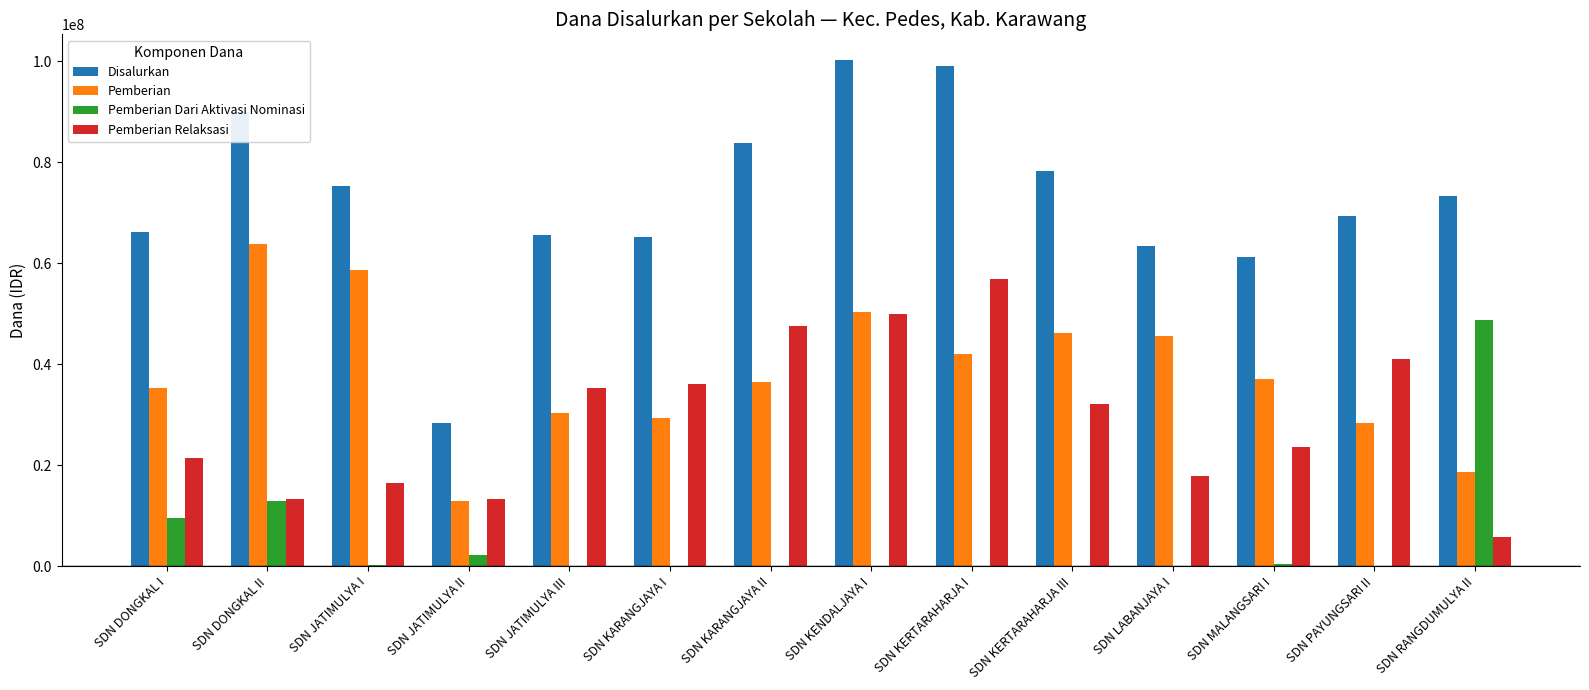

How many groups of bars are there?

14